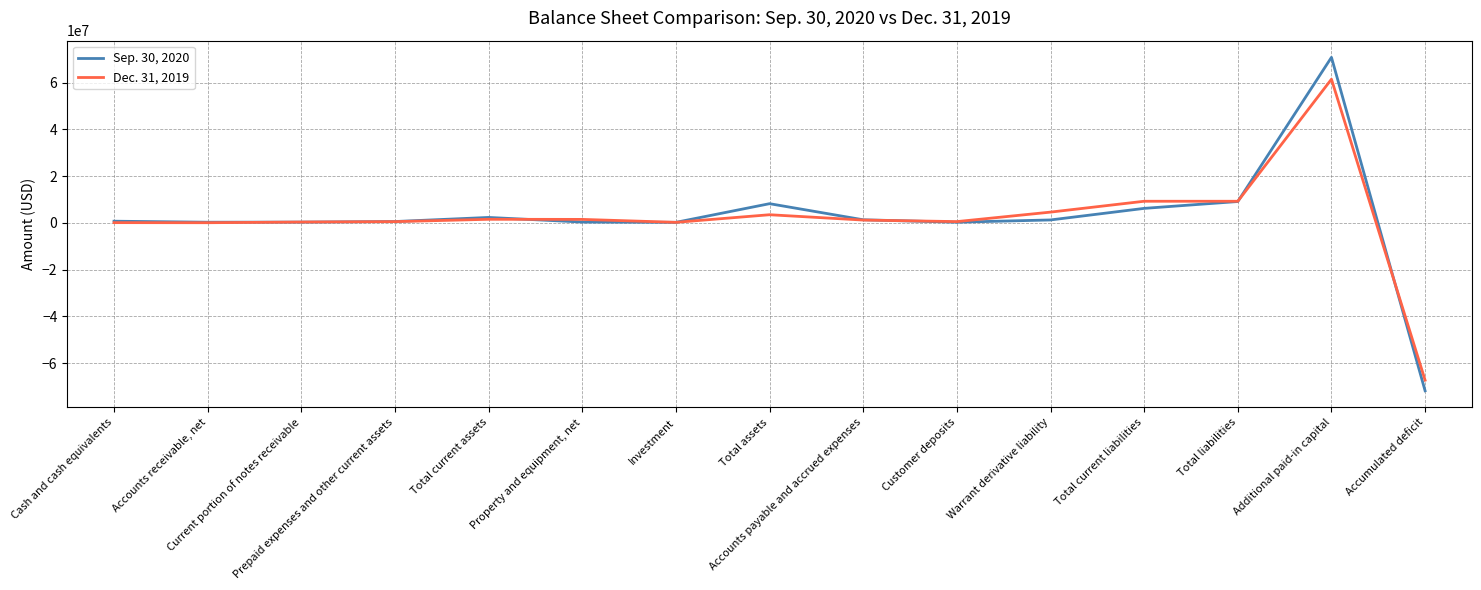

How many values in the Dec. 31, 2019 series are below 1221194?

7